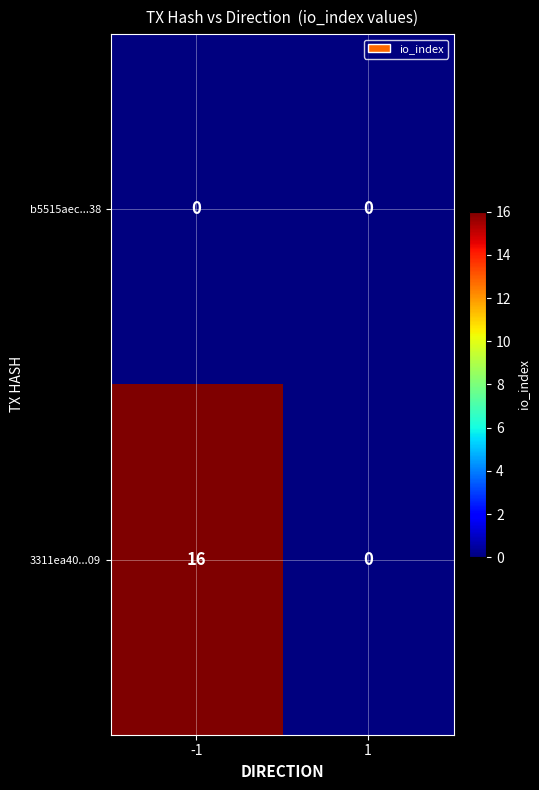

Which series changed the most between -1 and 1?

3311ea40...09